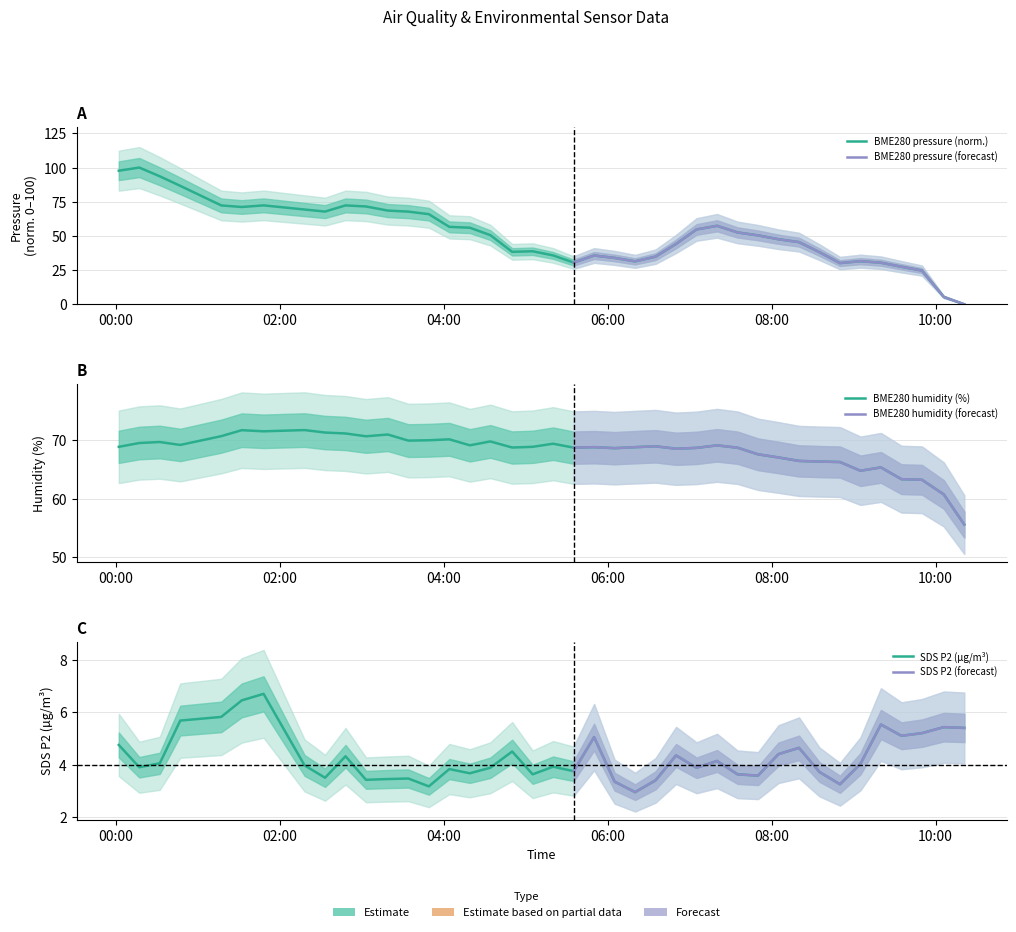

True or false: SDS_P2 and BME280_humidity cross at least once.

False